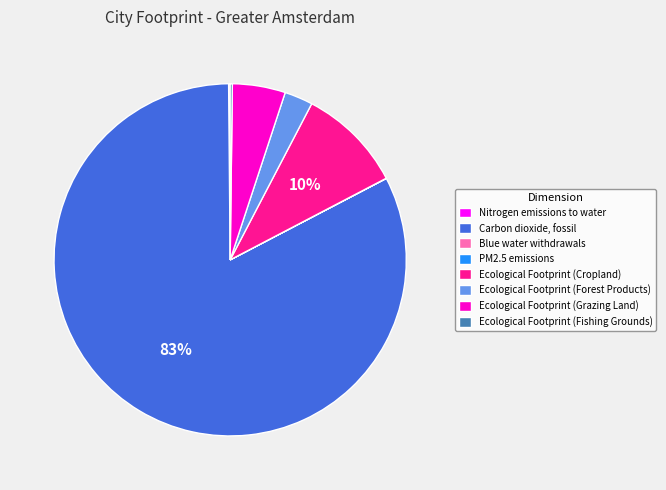

Which slice is the largest?

Carbon dioxide, fossil